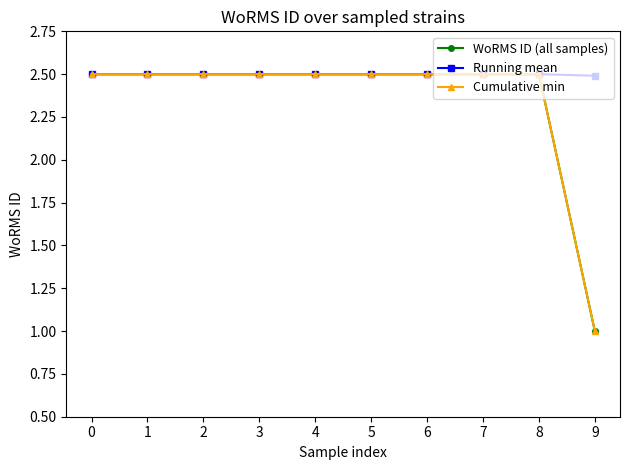

What is the total value across all series at 4?

7.5